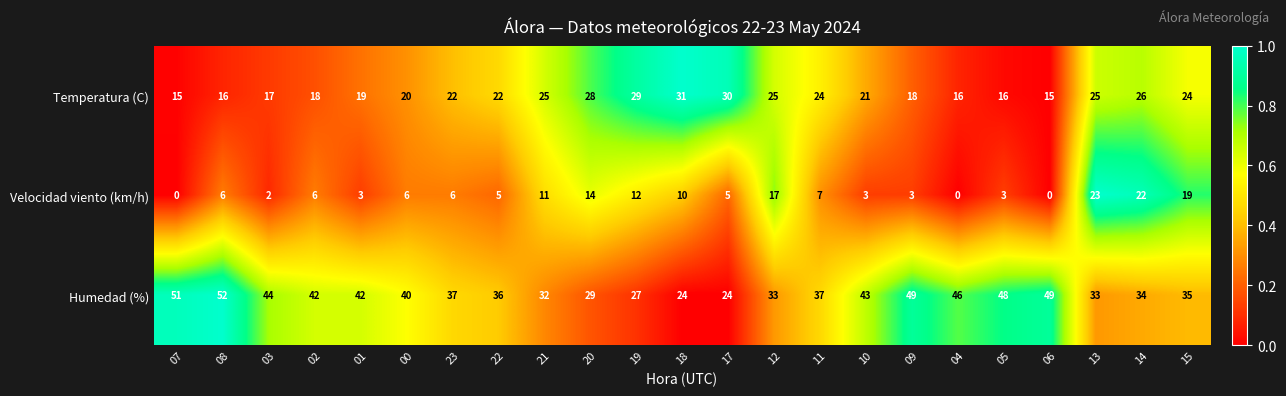

What is the sum of all Temperatura (C) values?

502